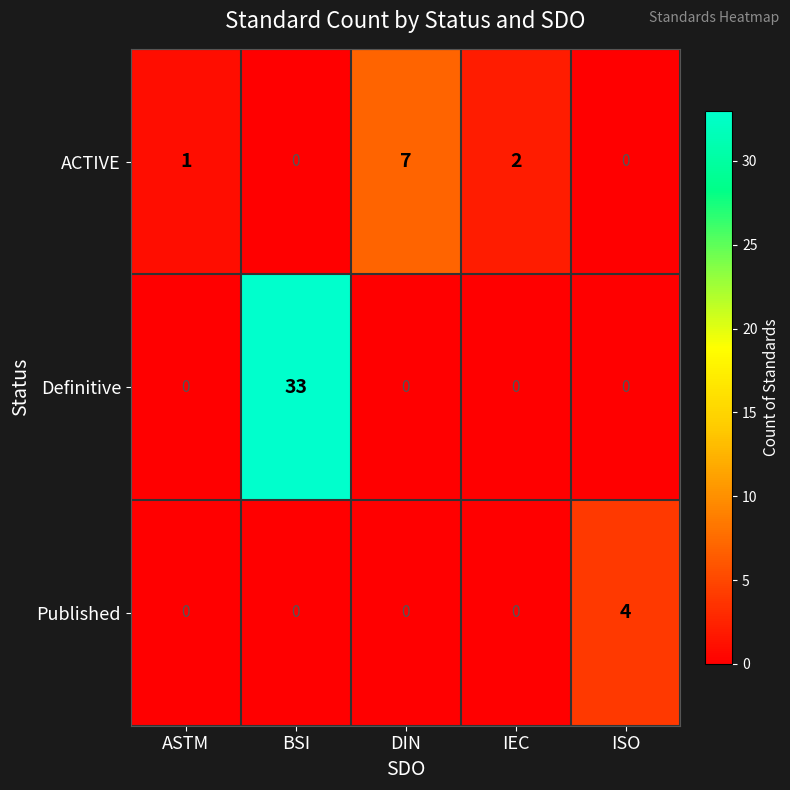

Rank the series by their average value, from highest to lowest.

Definitive, ACTIVE, Published